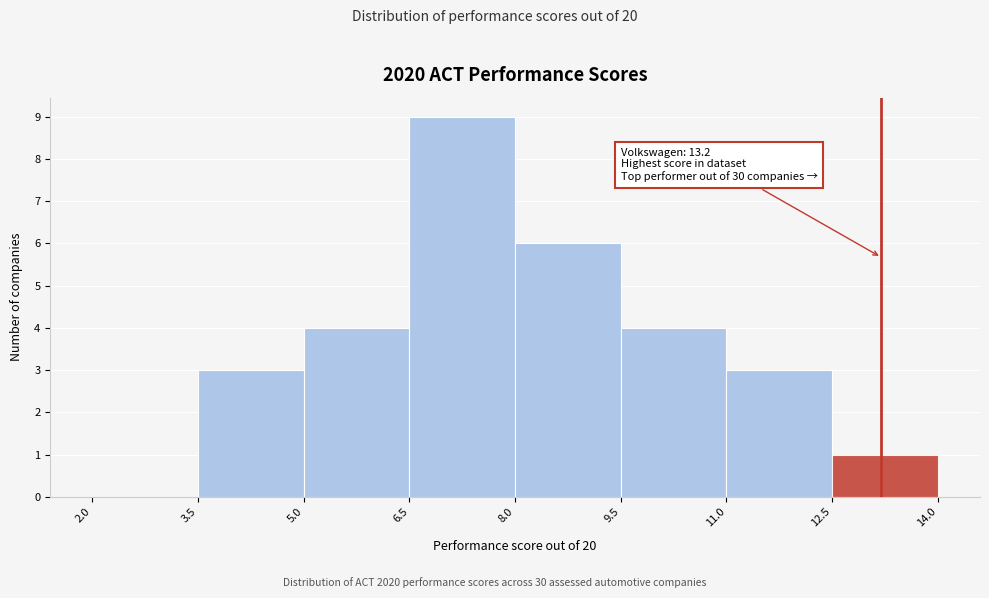

Over which range of the x-axis is the bar tallest?

6.5 to 8.0